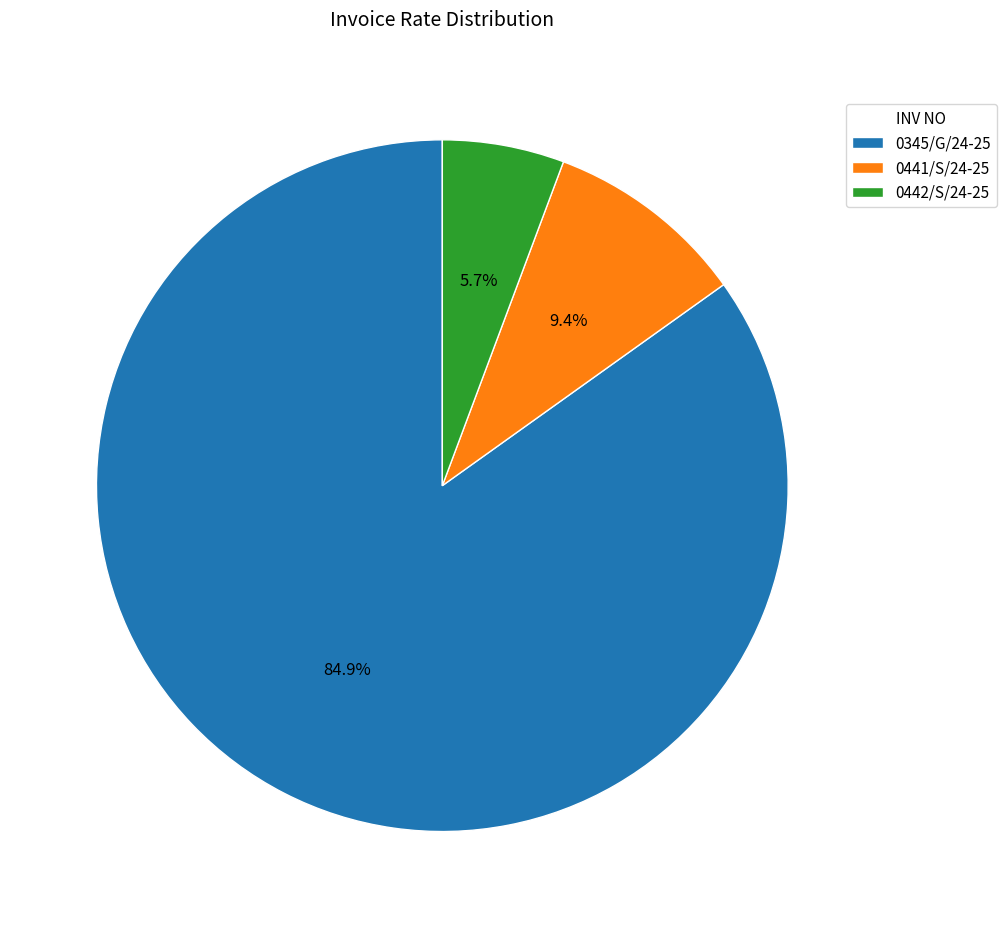

True or false: 0345/G/24-25 accounts for 76% of the total.

False